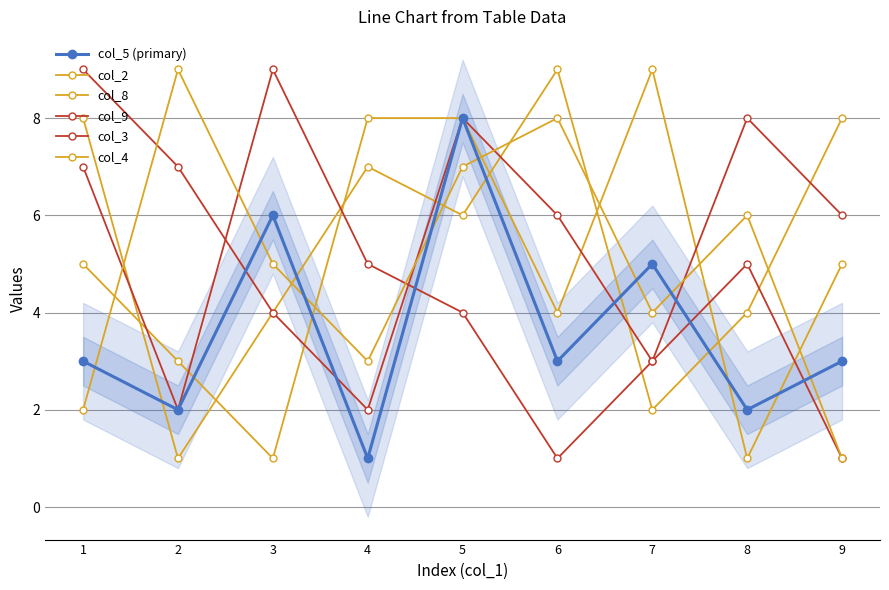

Where is col_5 nearest to the value 4?

1